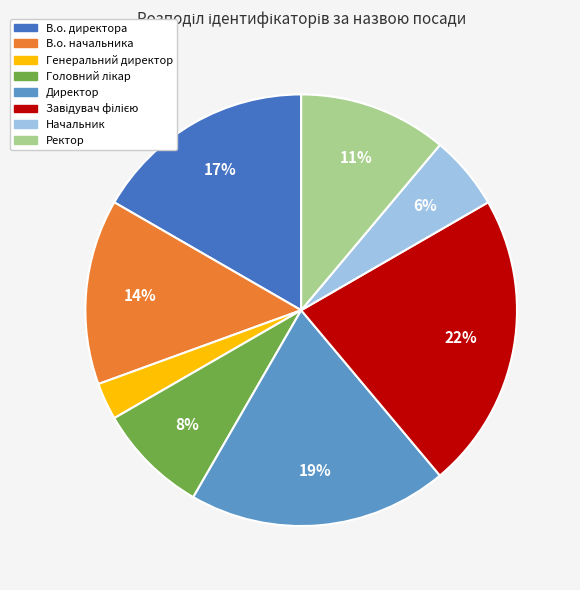

How many slices are in this pie chart?

8